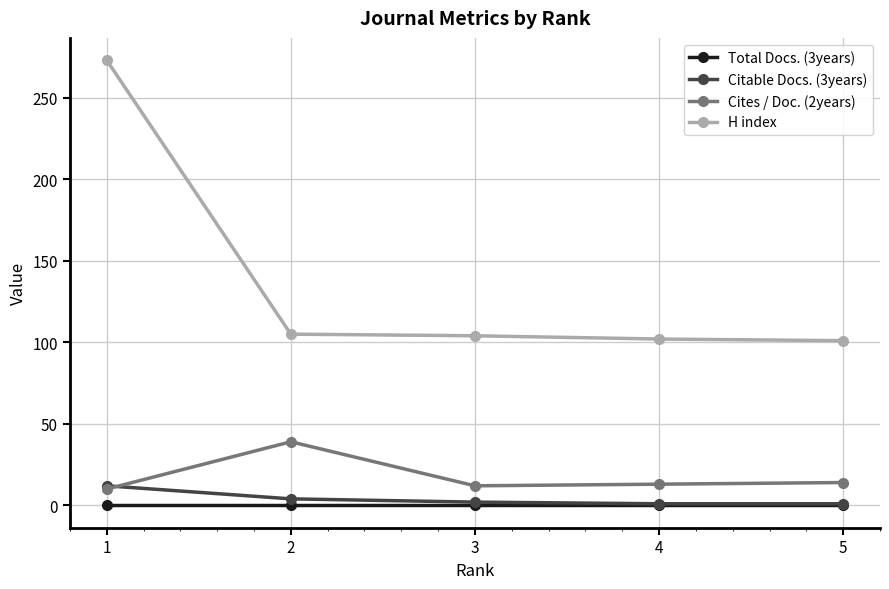

How many values in the H index series exceed 104?

2